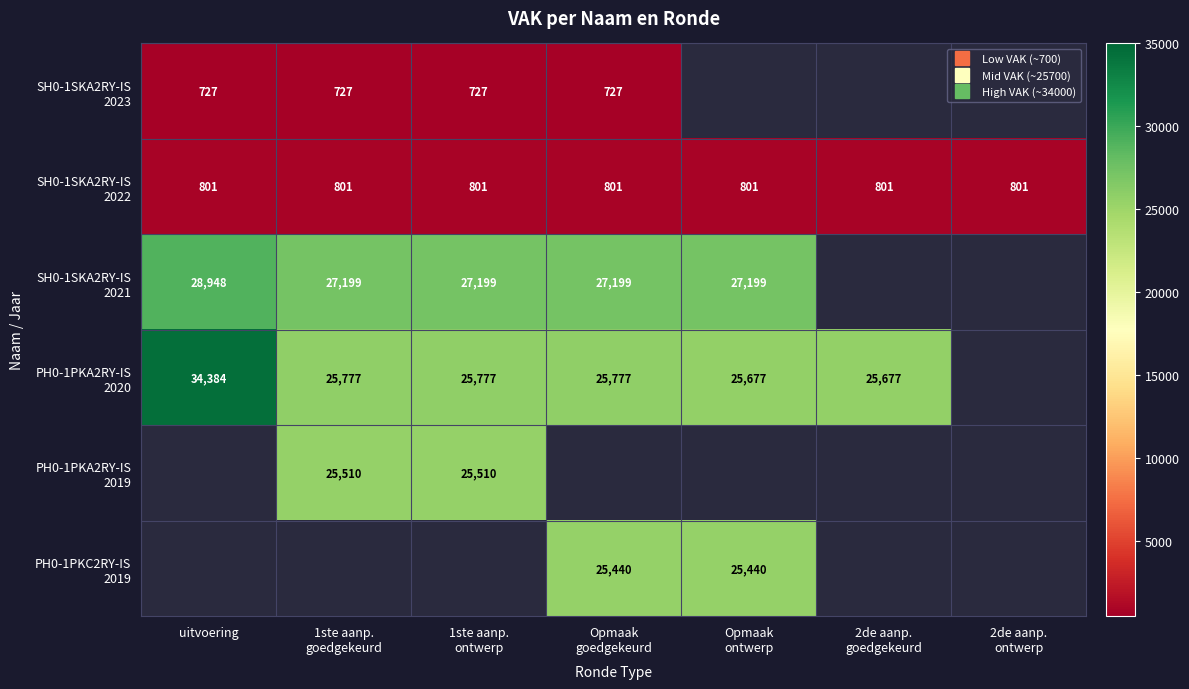

Is the value of SH0-1SKA2RY-IS 2023 at 1ste aanp. goedgekeurd greater than the value of PH0-1PKA2RY-IS 2019 at 1ste aanp. ontwerp?

No